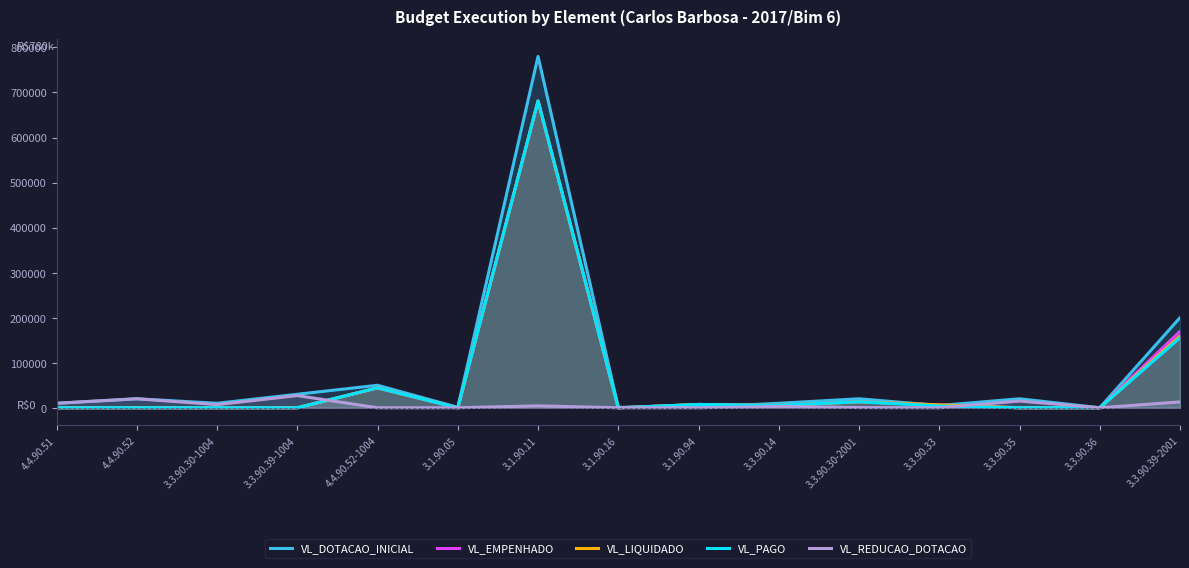

At which label does VL_LIQUIDADO reach its minimum?

4.4.90.51